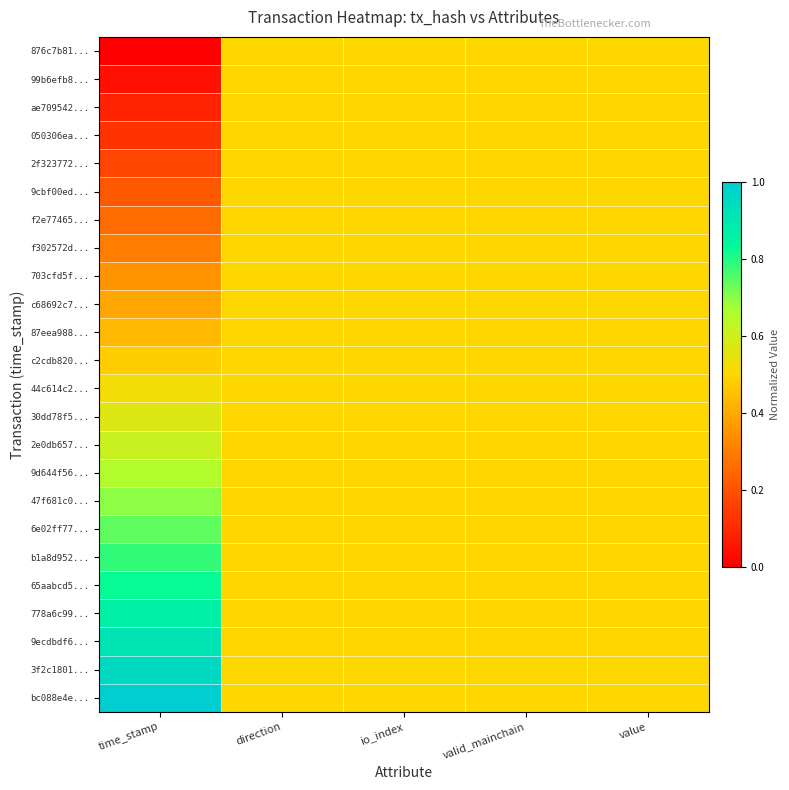

At which category is the sum across all series the highest?

time_stamp